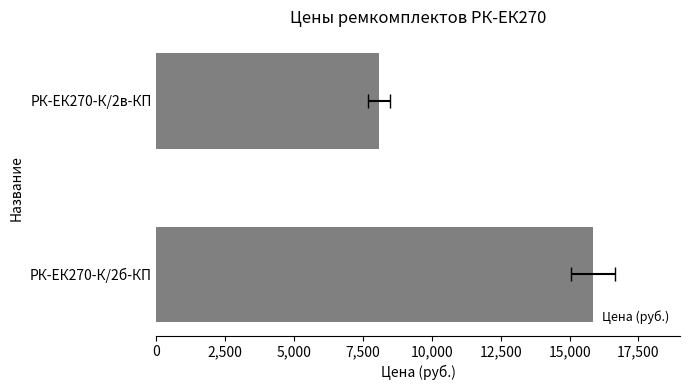

Does the chart contain stacked bars?

No